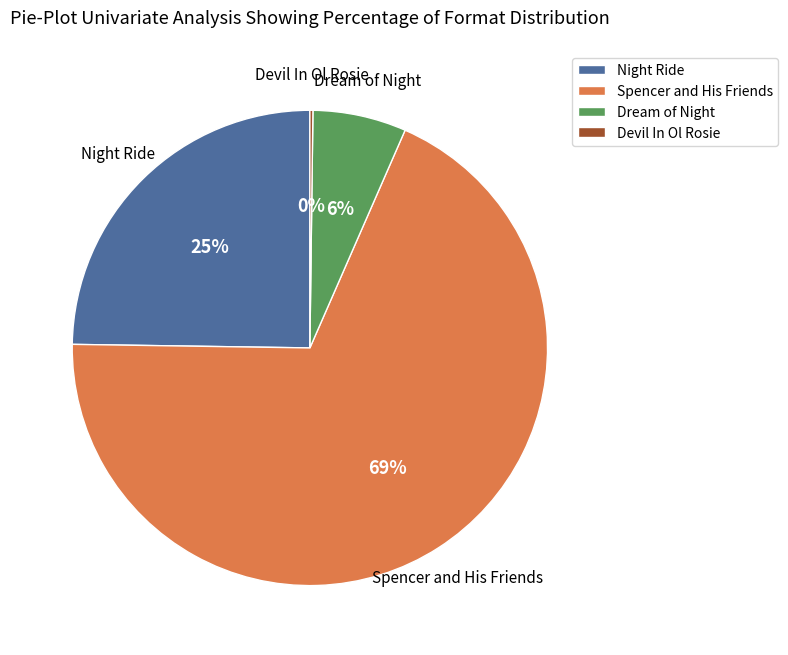

What is the largest slice in the pie chart?

Spencer and His Friends